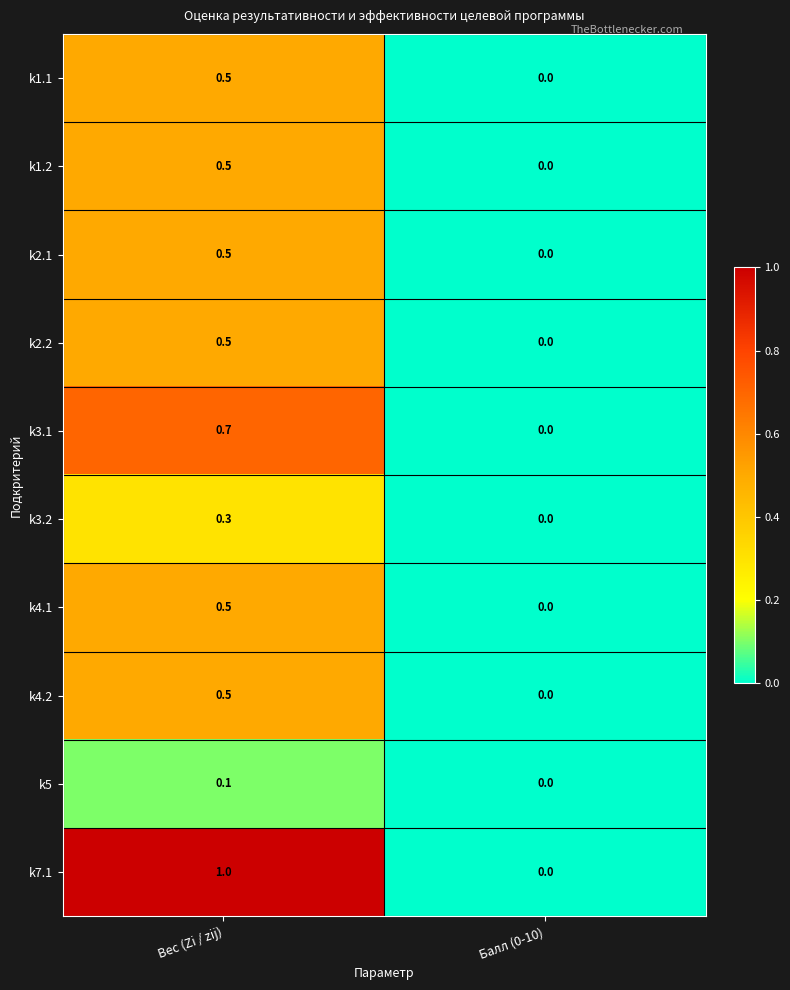

At which category is the sum across all series the highest?

Вес (Zi / zij)